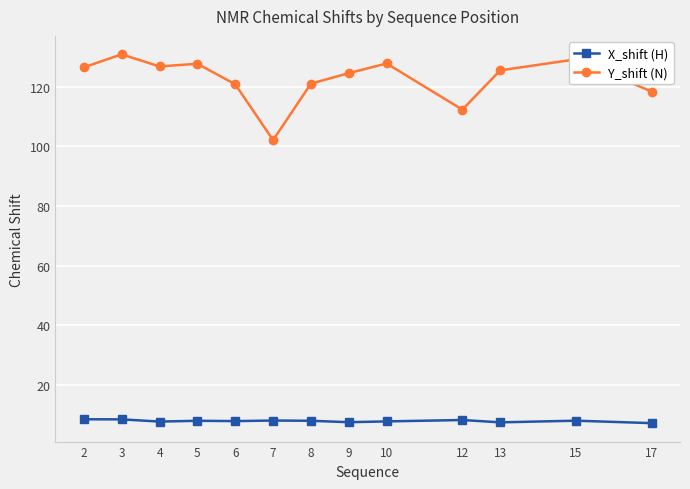

What is the value of the Y_shift (N) point at the 9th from the left?

127.8